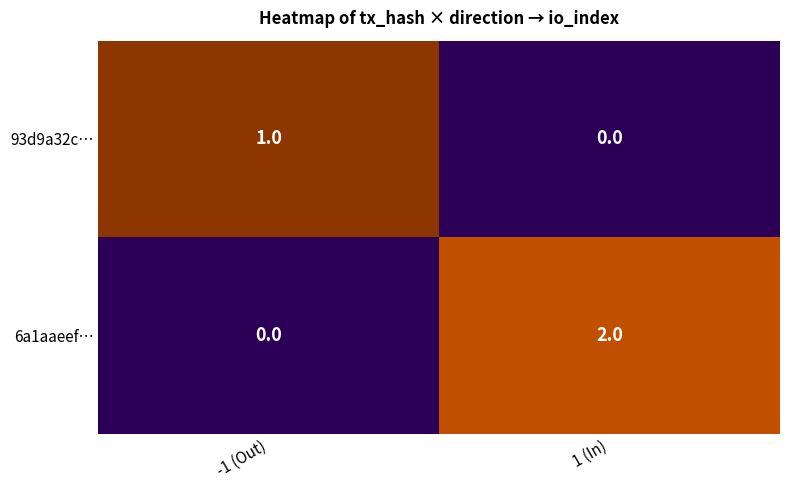

Is the value of 6a1aaeef… at 1 (In) greater than the value of 93d9a32c… at -1 (Out)?

Yes